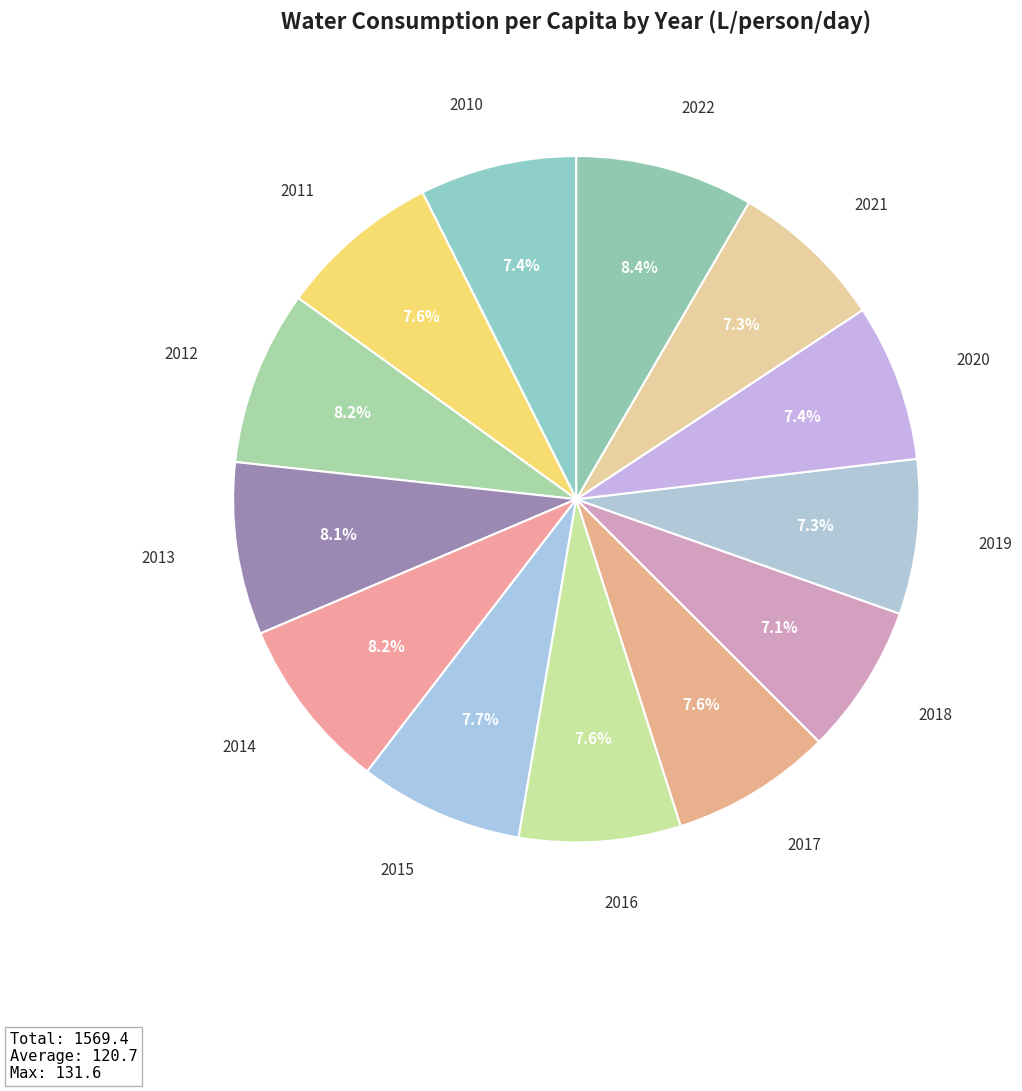

To the nearest percent, what portion does 2013 represent?

8%